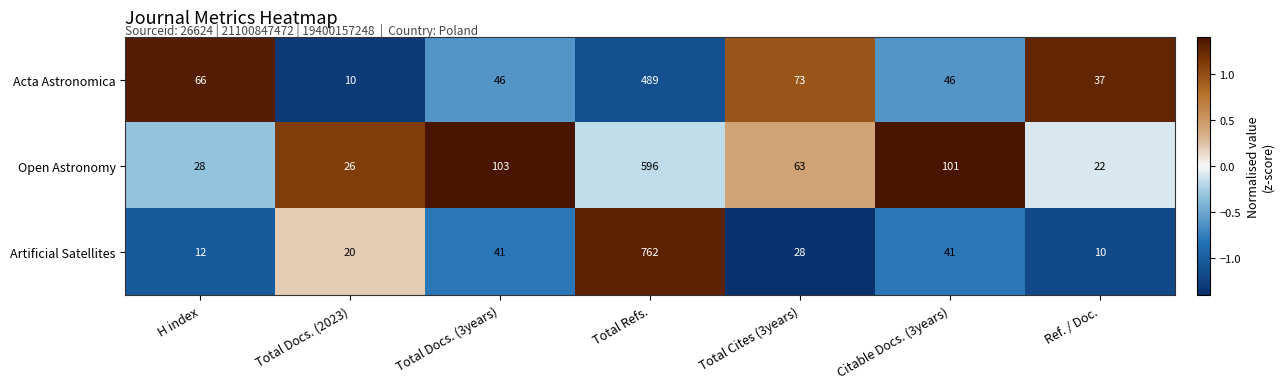

How many series are shown in this chart?

3